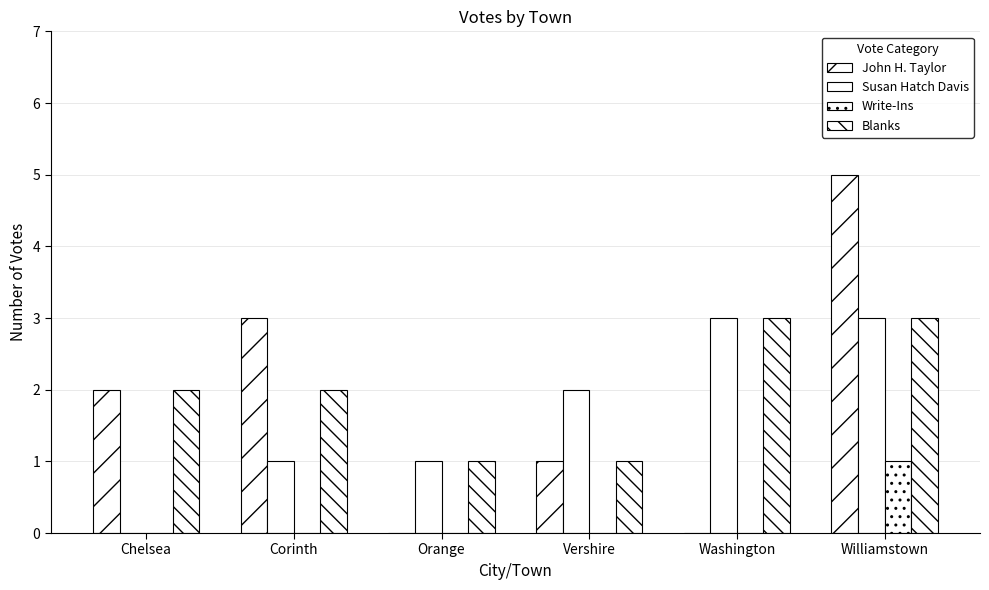

Does the chart contain stacked bars?

No